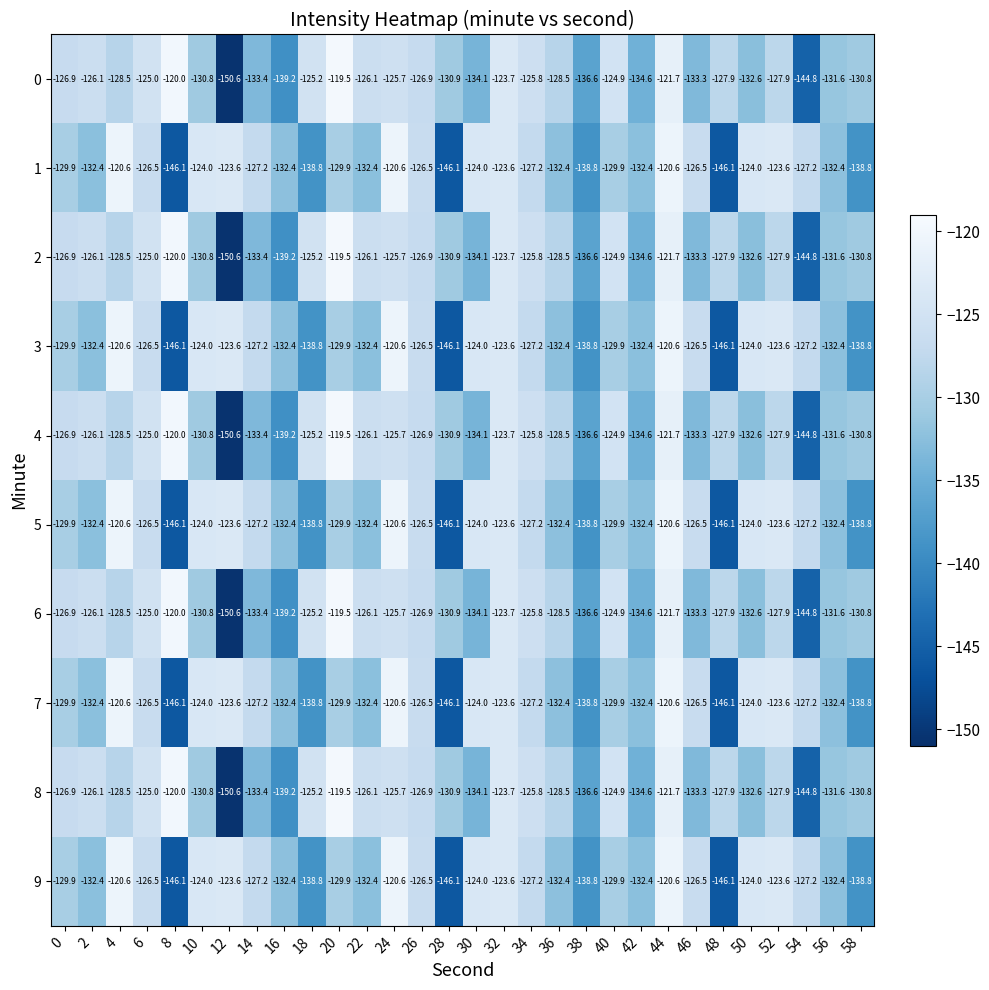

What is the difference between the second highest and minimum values in the 8 series?

30.6